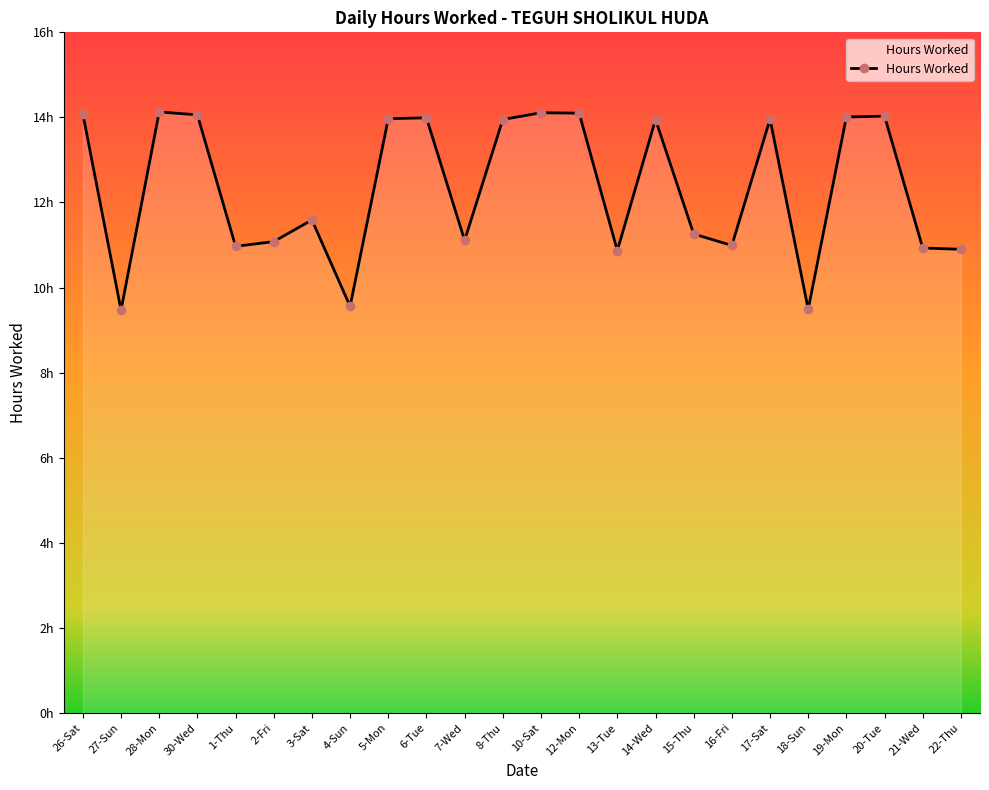

What is the value of the 3rd point from the left?

14.1